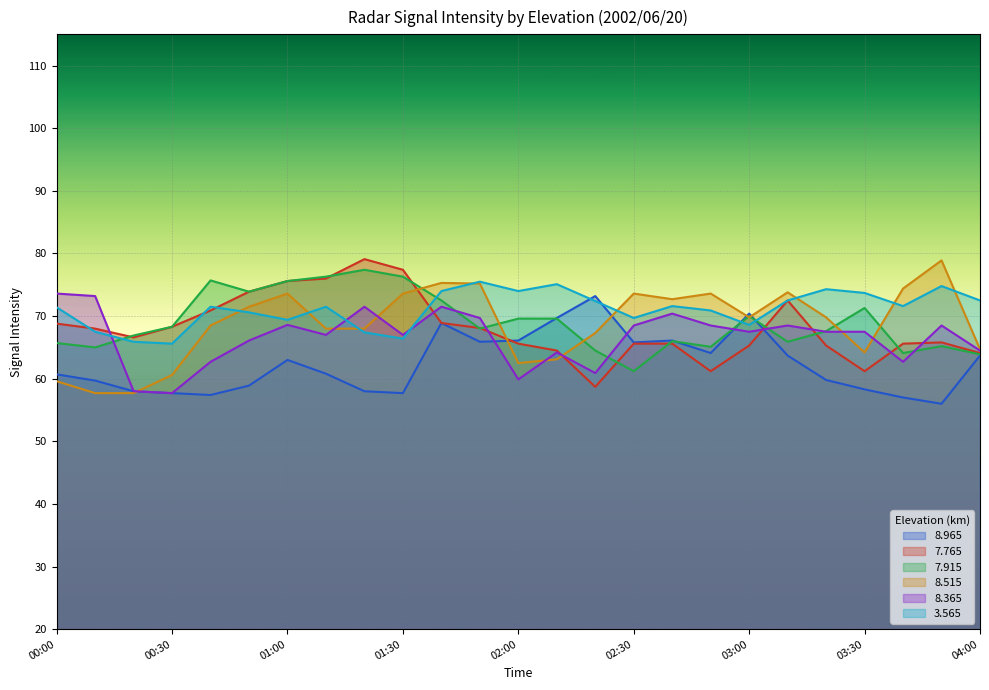

In   7.915, how many points are lower than both neighbors (excluding endpoints)?

7